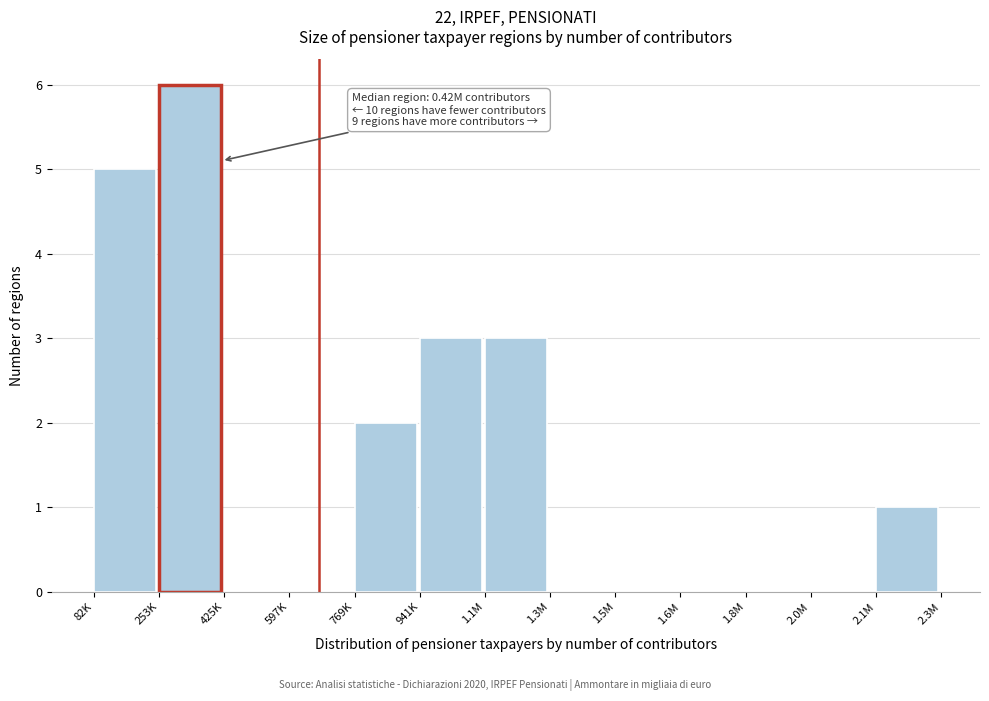

Reading left to right, what are all the values shown in this chart?

82K=5	253K=6	425K=0	597K=0	769K=2	941K=3	1.1M=3	1.3M=0	1.5M=0	1.6M=0	1.8M=0	2.0M=0	2.1M=1